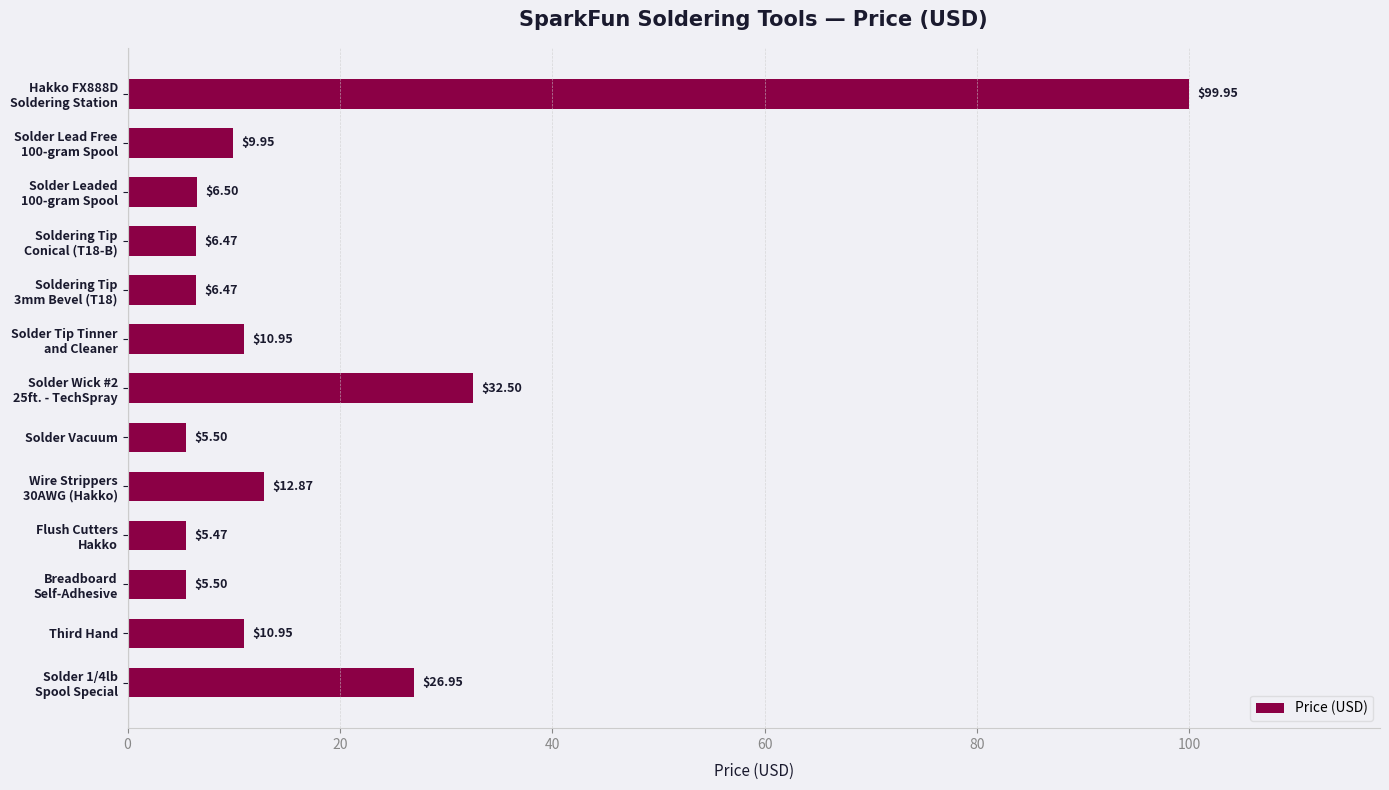

At which category does the chart reach its minimum across all series?

Flush Cutters
Hakko